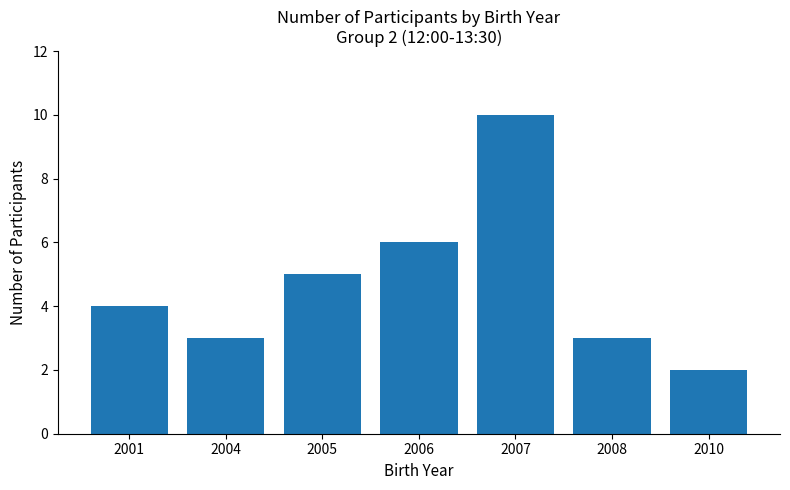

Approximately how many times larger is the value at 2006 compared to 2007?

0.6